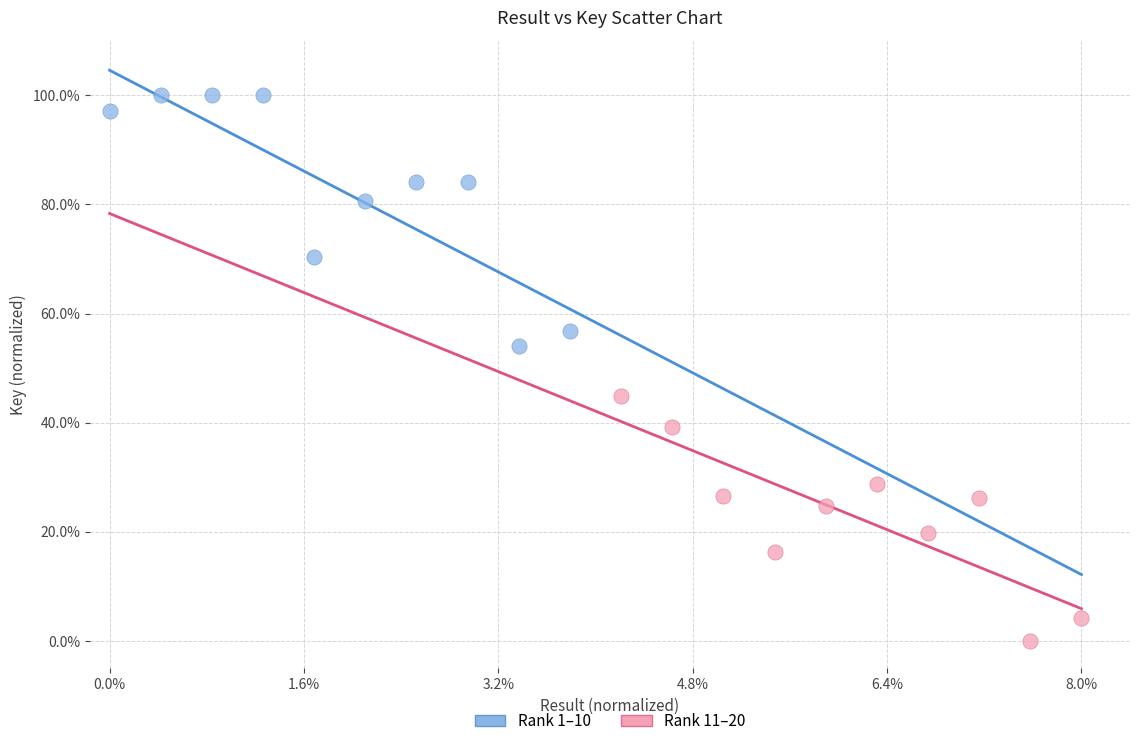

Which series reaches the maximum Y coordinate?

Rank 1–10